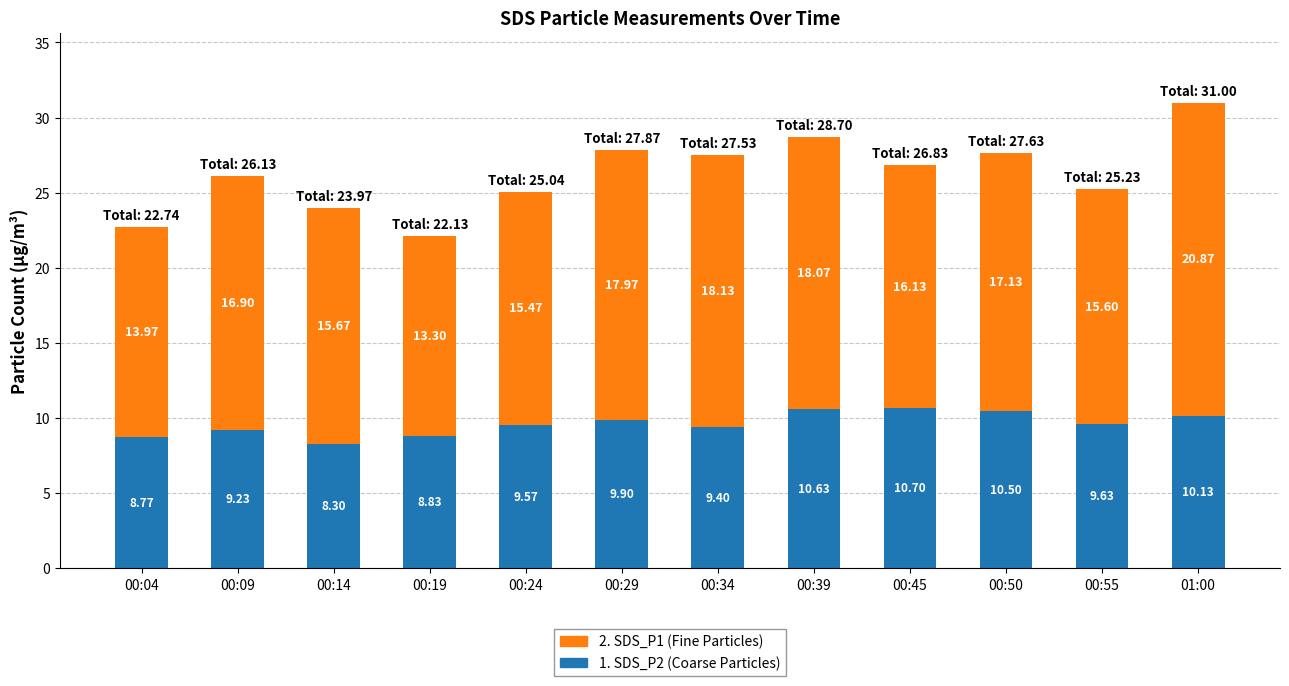

At which category is the sum across all series the highest?

01:00